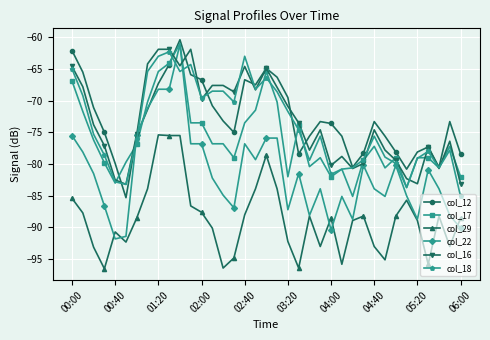

What is the difference between the maximum and minimum values in the col_22 series?

30.7